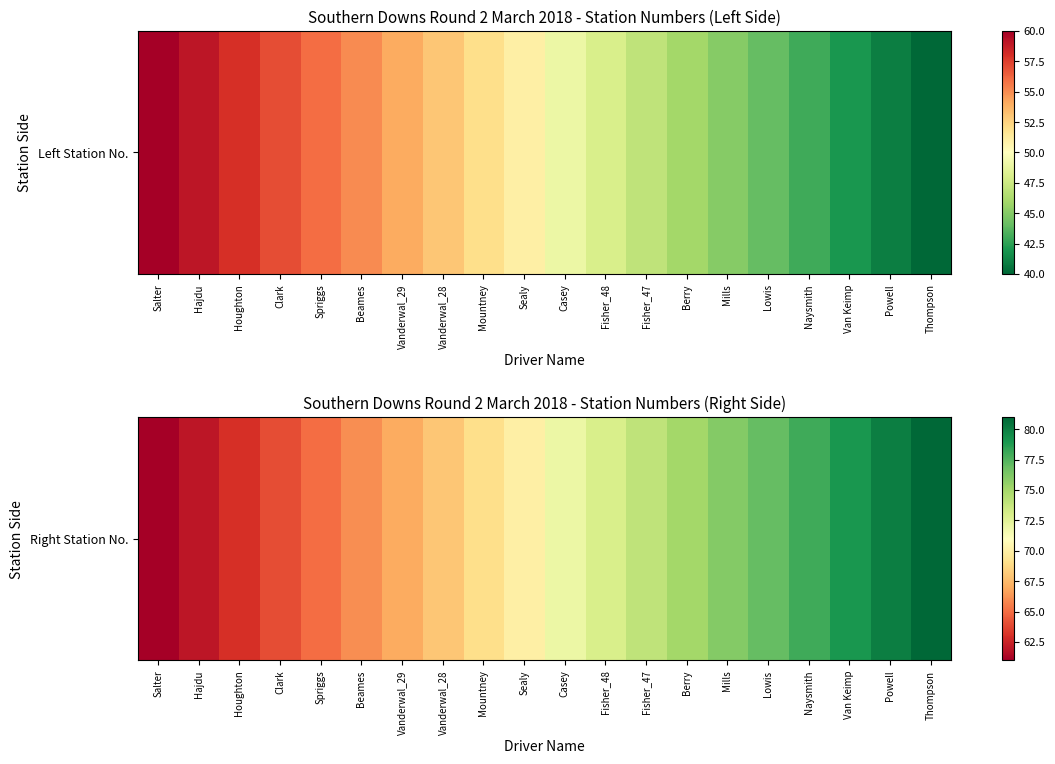

Rank the categories by value from lowest to highest.

Salter, Hajdu, Houghton, Clark, Spriggs, Beames, Vanderwal_29, Vanderwal_28, Mountney, Sealy, Casey, Fisher_48, Fisher_47, Berry, Mills, Lowis, Naysmith, Van Keimp, Powell, Thompson